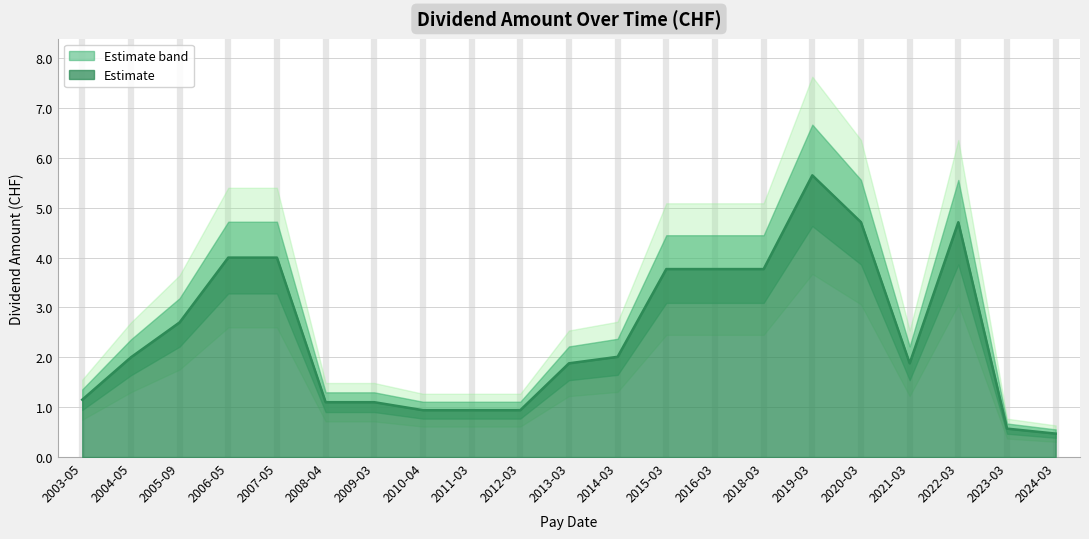

Reading left to right, list all the values displayed in this chart.

1.1	2.0	2.7	4.0	4.0	1.1	1.1	0.9	0.9	0.9	1.9	2.0	3.8	3.8	3.8	5.7	4.7	1.9	4.7	0.6	0.5